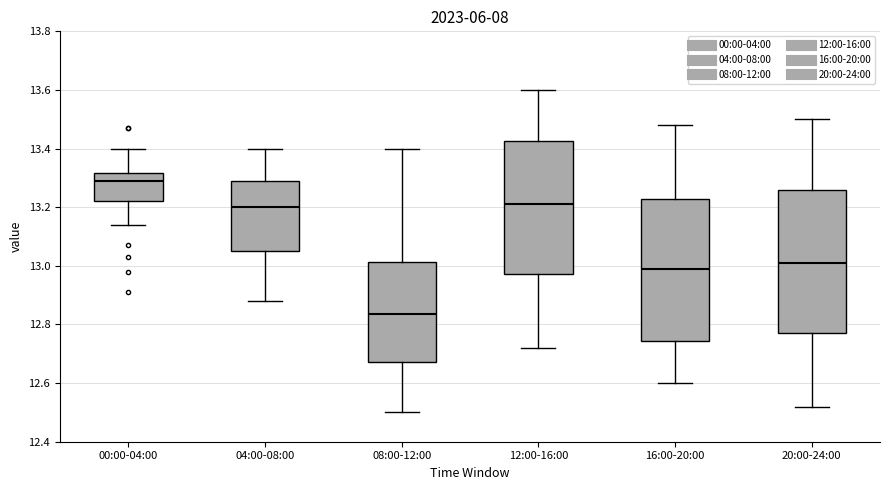

Reading left to right, read every box against the y-axis: the position of its median line, the range the box covers, and the ends of its whiskers. The values are not printed on the chart, so give them approximately, as read against the axis.

00:00-04:00: median 13.30, box 13.22 to 13.32, whiskers 13.14 to 13.40
04:00-08:00: median 13.20, box 13.06 to 13.30, whiskers 12.88 to 13.40
08:00-12:00: median 12.84, box 12.68 to 13.02, whiskers 12.50 to 13.40
12:00-16:00: median 13.22, box 12.98 to 13.42, whiskers 12.72 to 13.60
16:00-20:00: median 13.00, box 12.74 to 13.22, whiskers 12.60 to 13.48
20:00-24:00: median 13.02, box 12.78 to 13.26, whiskers 12.52 to 13.50